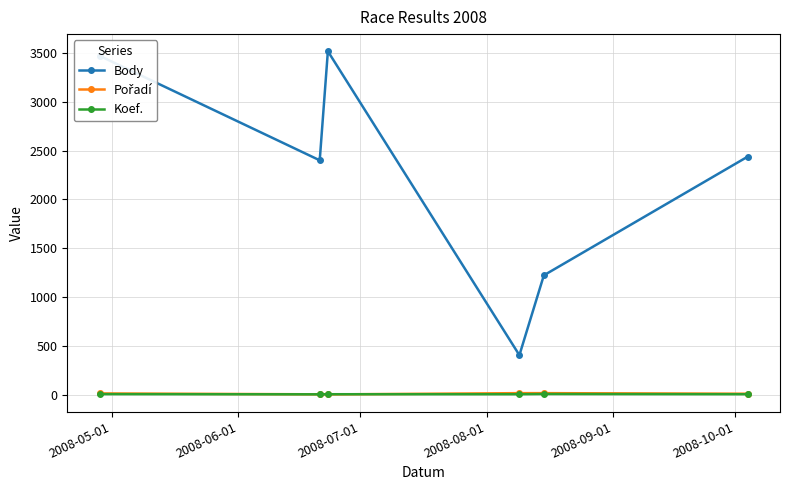

True or false: Body and Koef. intersect in this chart.

False